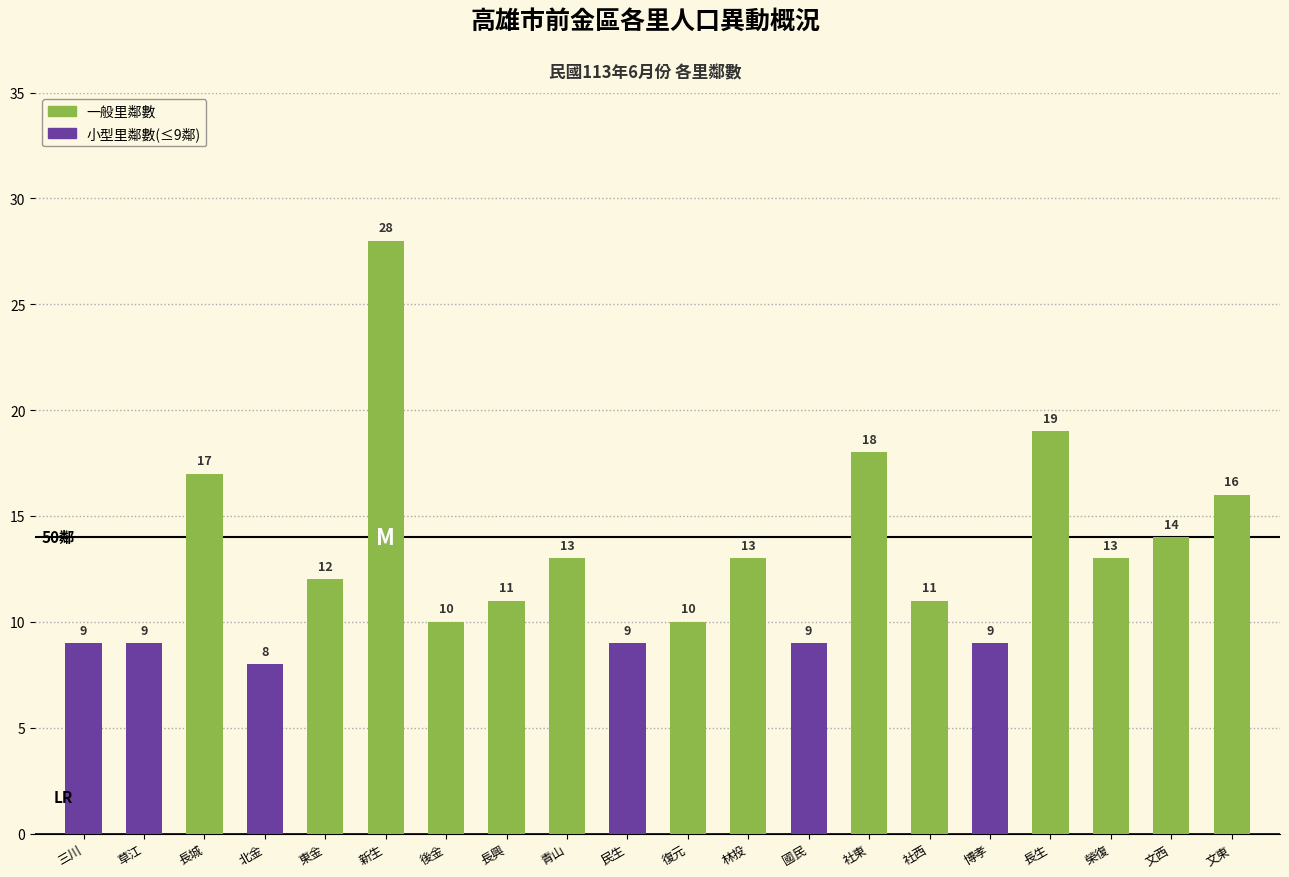

Reading left to right, what are all the values shown in this chart?

三川=9	草江=9	長城=17	北金=8	東金=12	新生=28	後金=10	長興=11	青山=13	民生=9	復元=10	林投=13	國民=9	社東=18	社西=11	博孝=9	長生=19	榮復=13	文西=14	文東=16